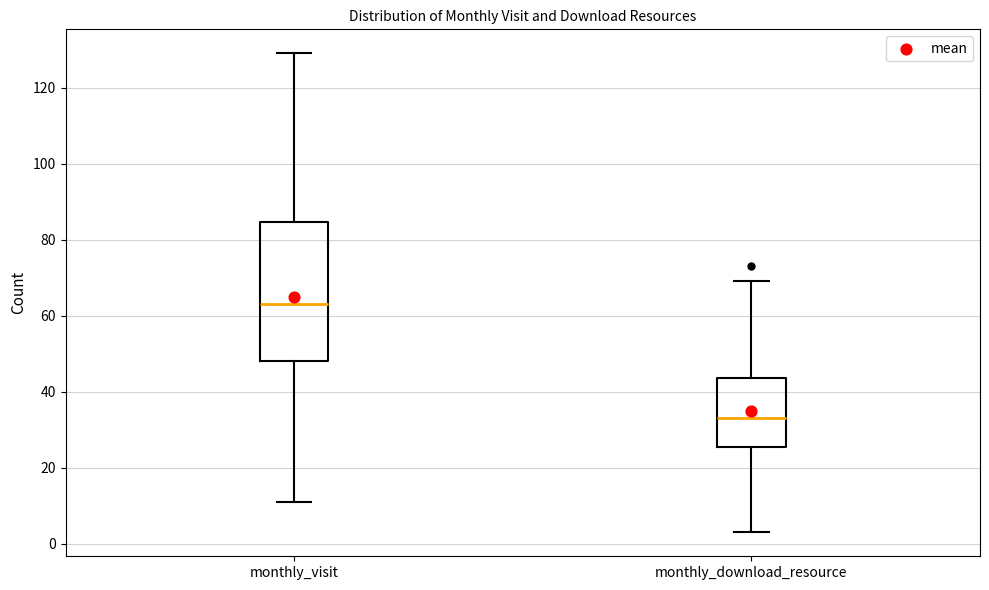

Which box is the tallest, from its lower edge to its upper edge?

monthly_visit